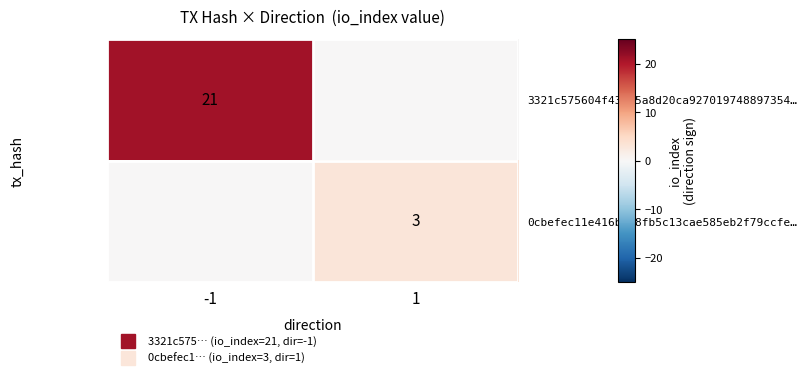

What is the sum of the 3321c575604f43b85a8d20ca927019748897354… values at 1 and -1?

21